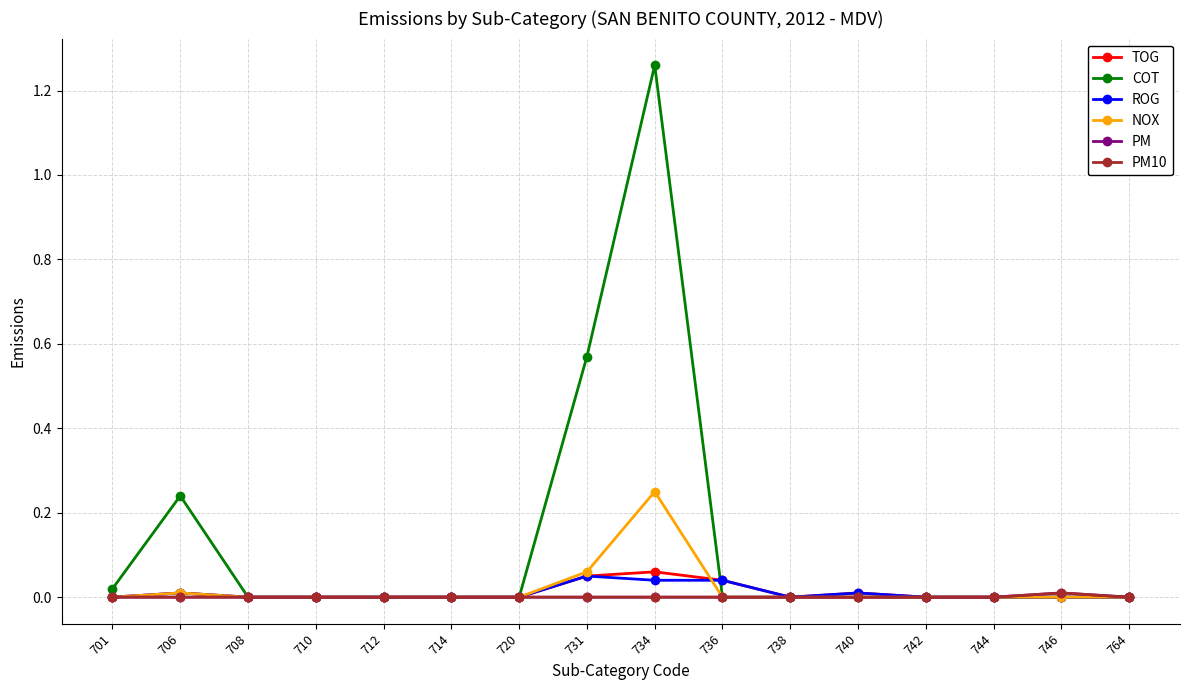

Which series changed the most between 731 and 740?

COT